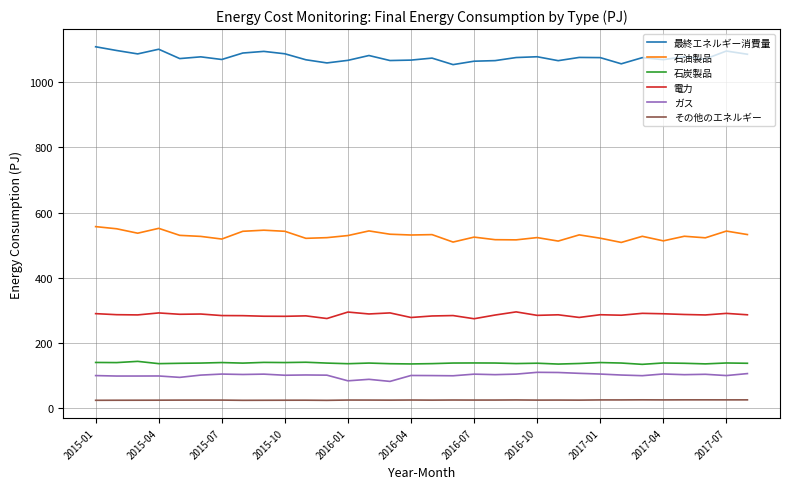

True or false: その他のエネルギー and 電力 cross at least once.

False